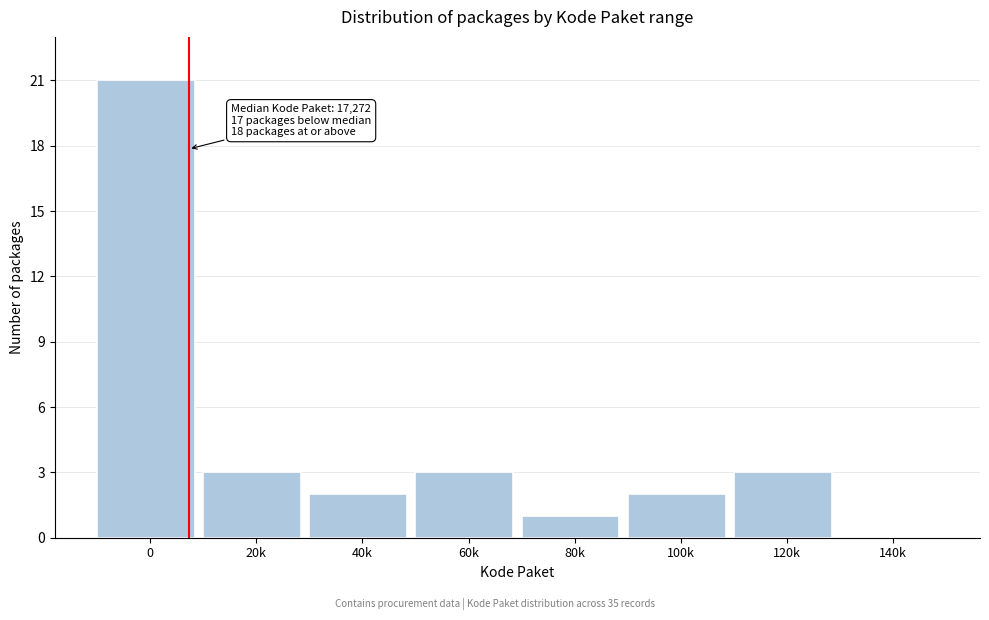

Reading left to right, list all the values displayed in this chart.

0=21	20k=3	40k=2	60k=3	80k=1	100k=2	120k=3	140k=0